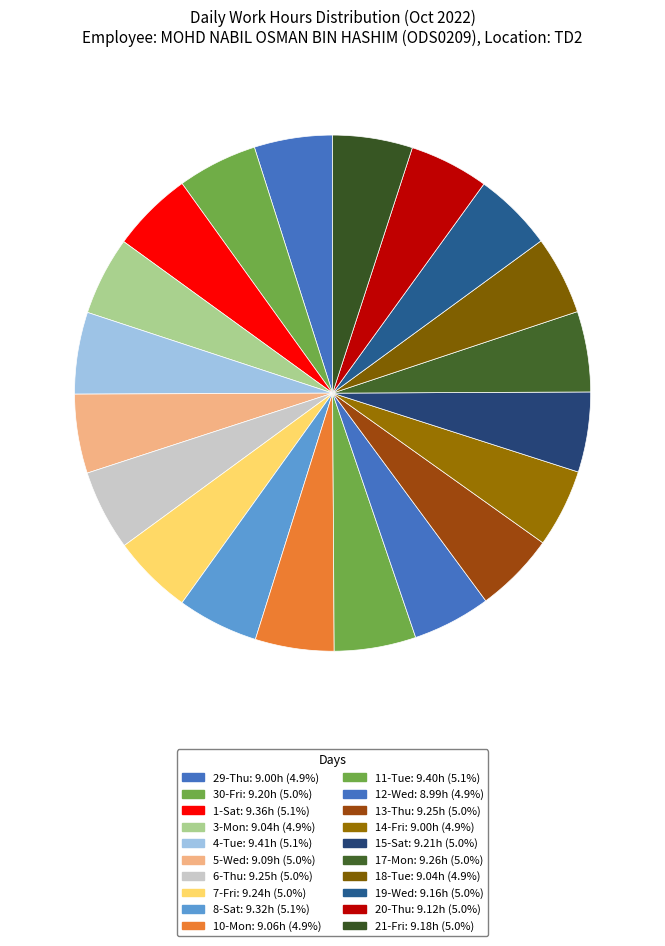

How many slices are in this pie chart?

20